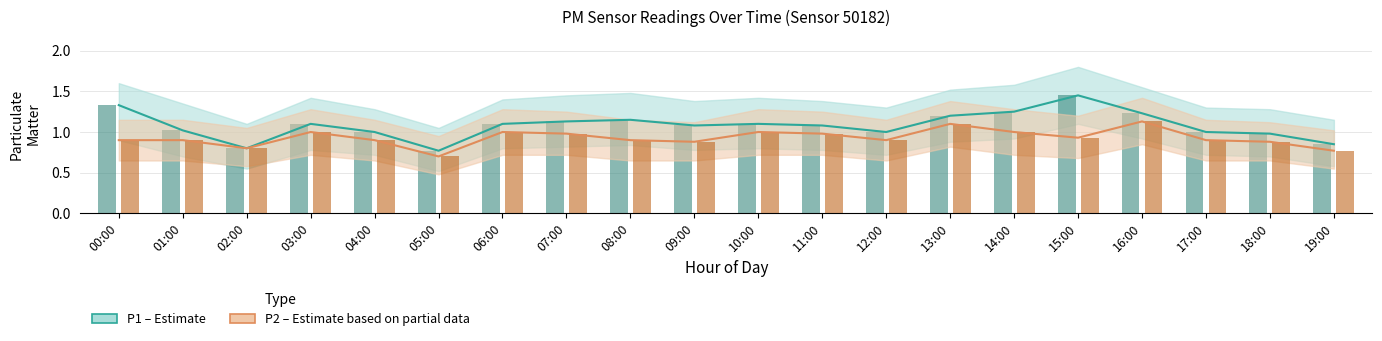

What is the average value of the P2 (PM10) series?

0.9